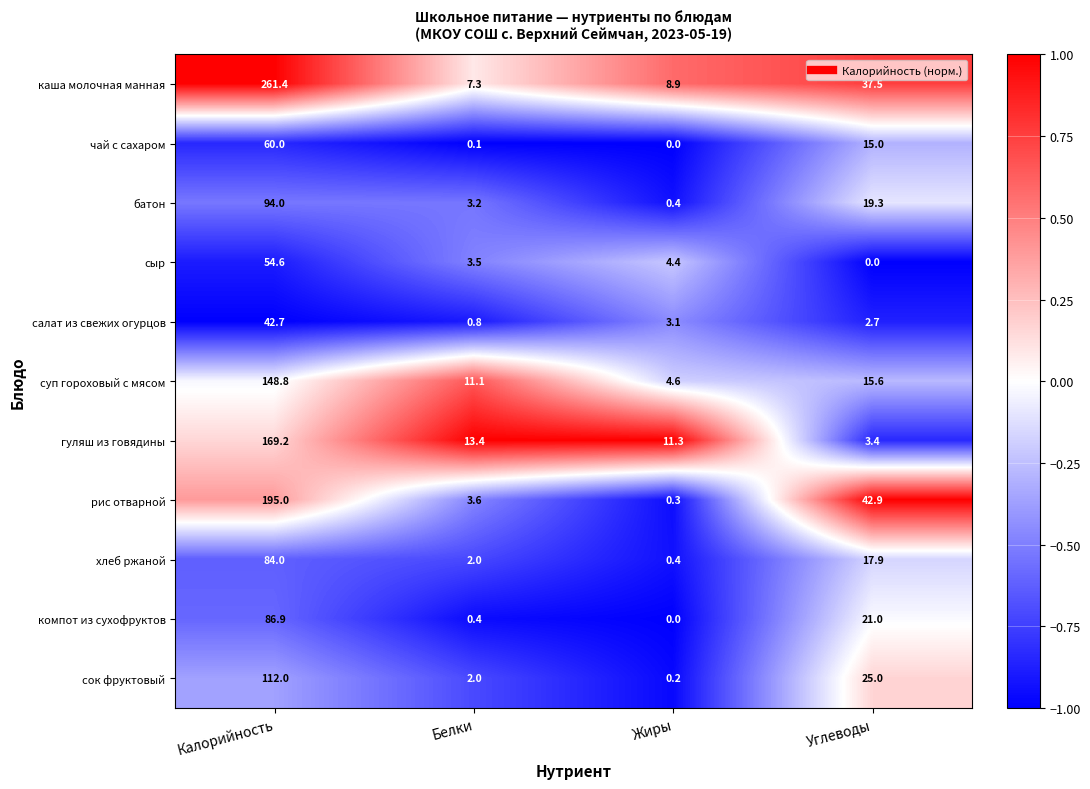

At how many categories does at least one series exceed 0?

4